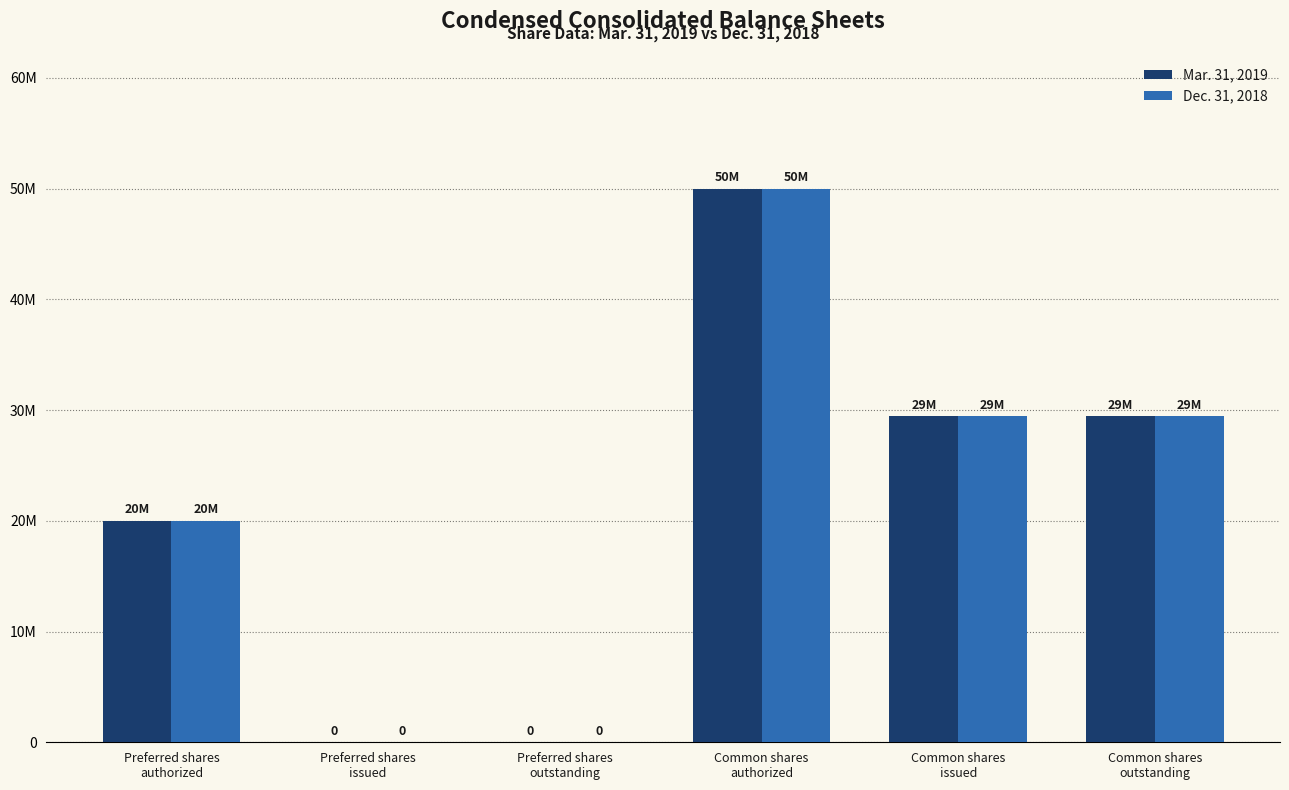

Where is Dec. 31, 2018 nearest to the value 25000000?

Common shares
issued